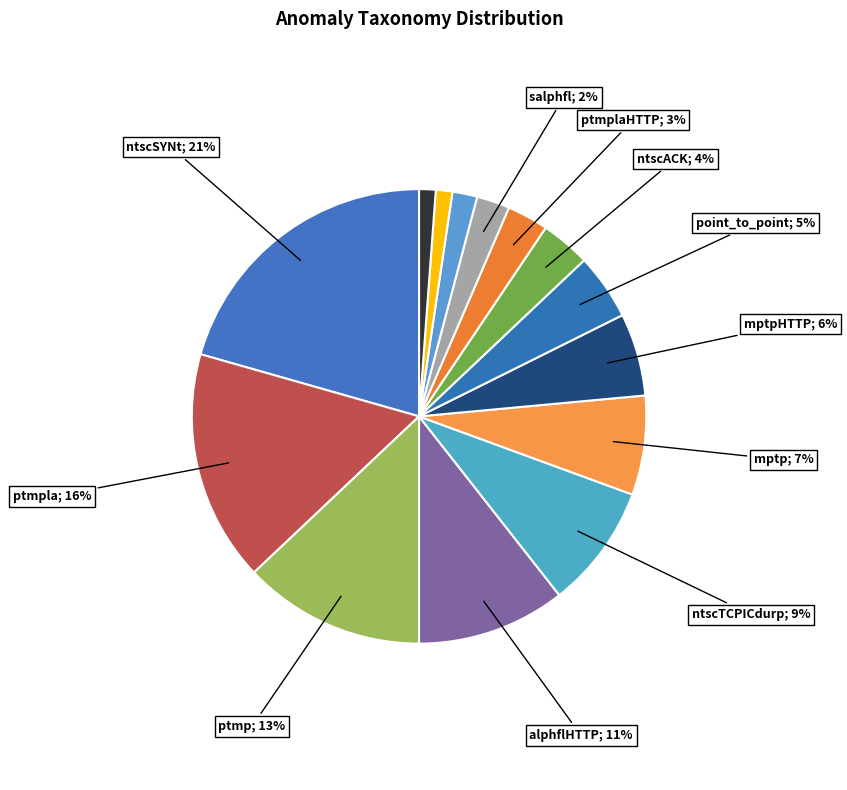

How many segments does this pie chart have?

14